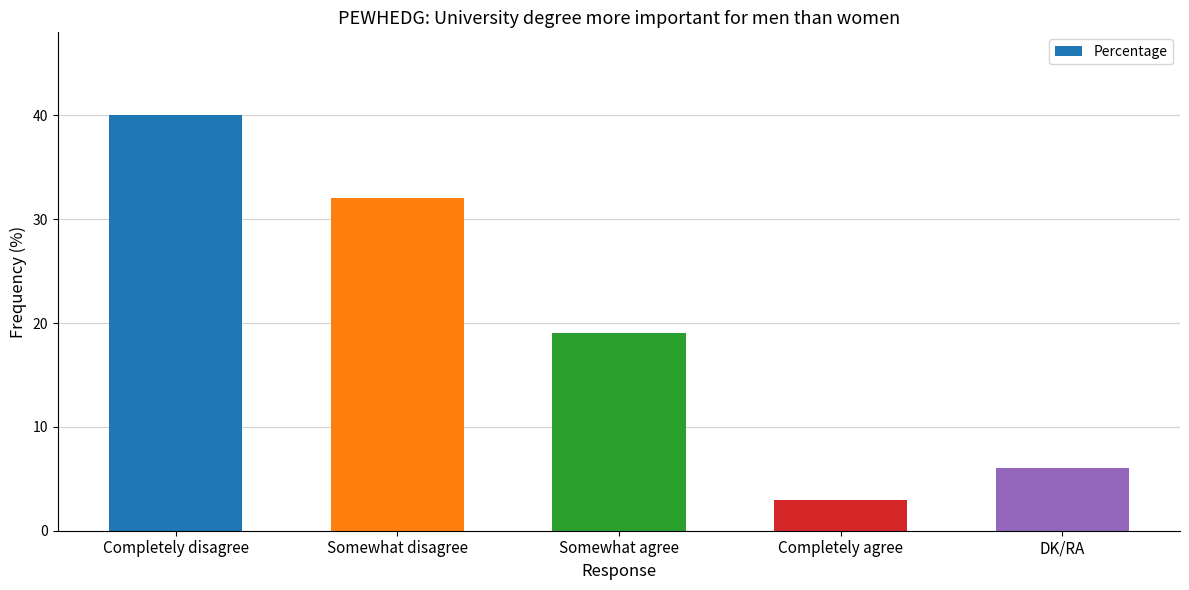

True or false: the data shows 54 at Somewhat disagree.

False